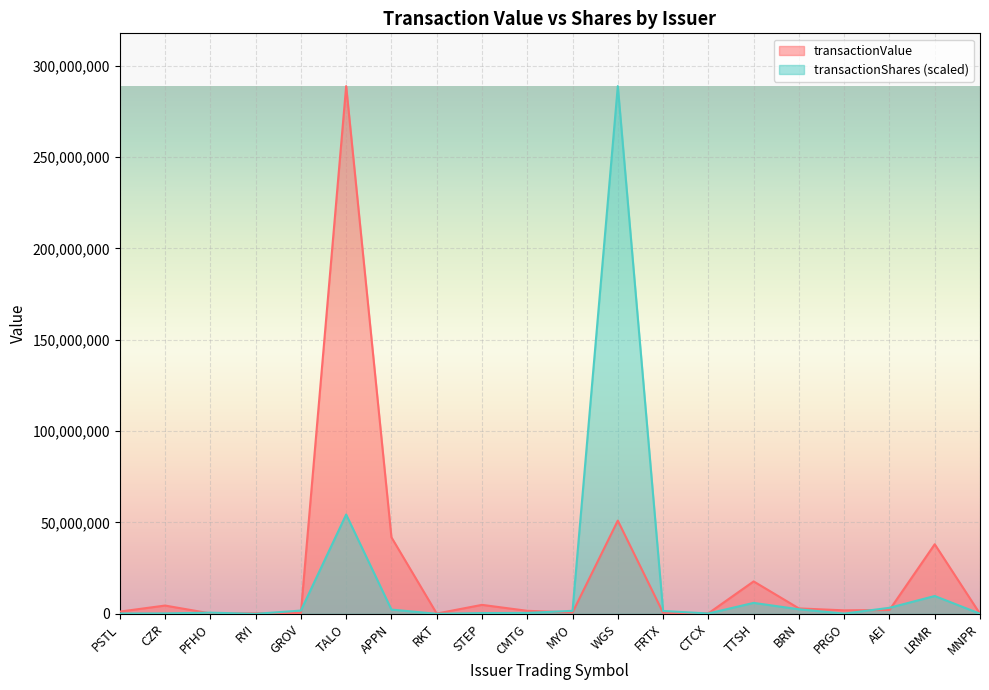

Which series has the widest spread of values?

transactionValue